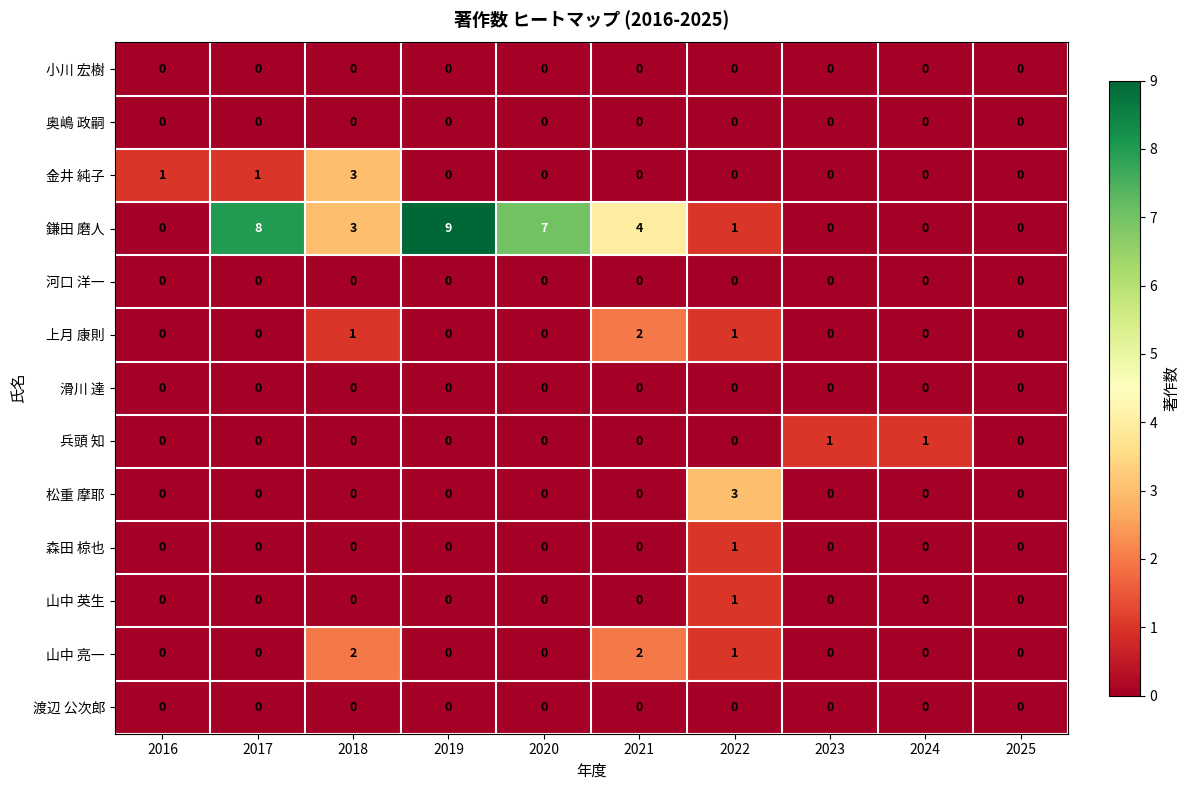

Is it true that 金井 純子 equals 0 at 2023?

True